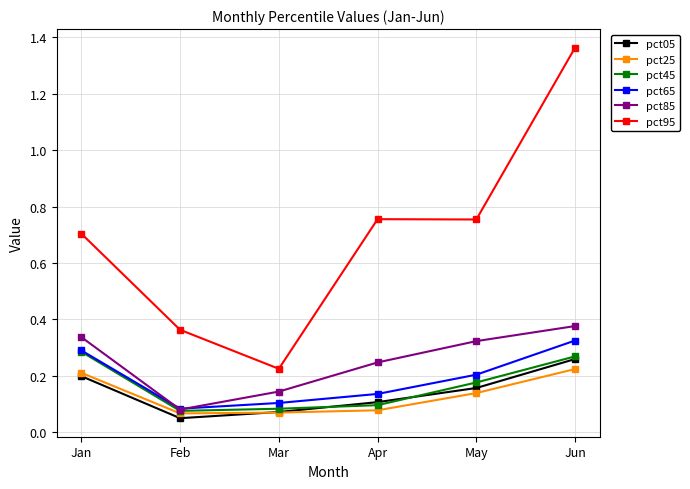

Count the pct85 values in the range 0 to 1.

6